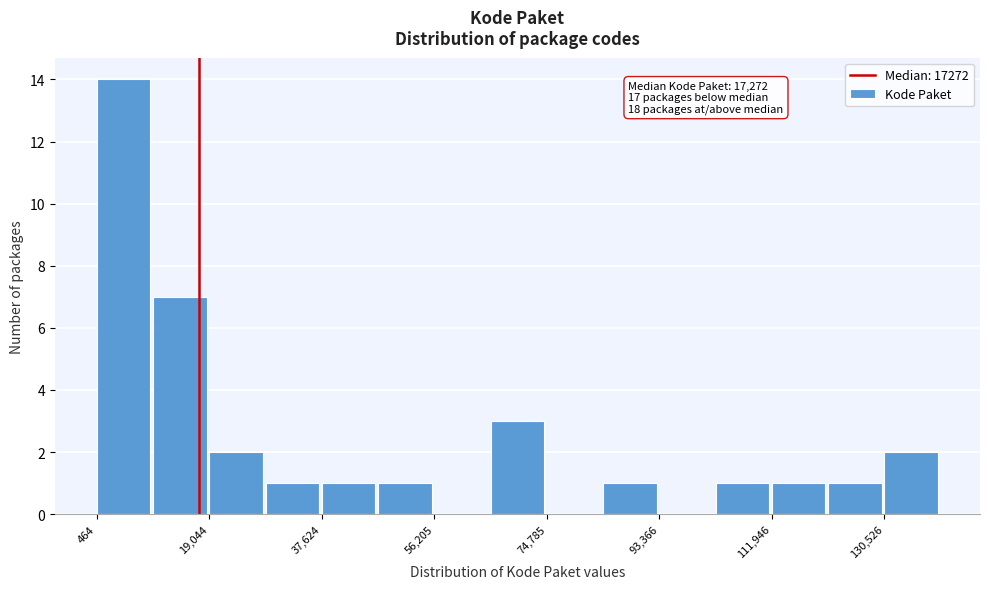

Over which range of the x-axis is the bar tallest?

0 to 10000